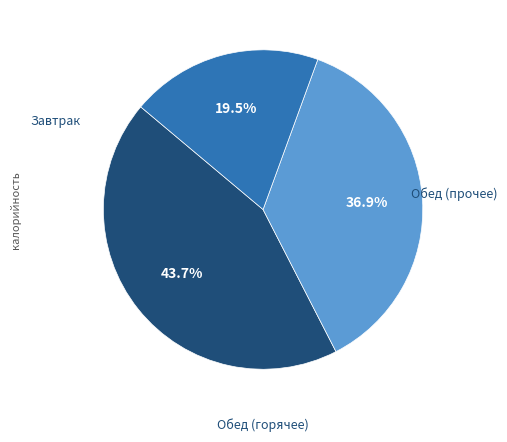

Is there any slice that represents more than half of the pie?

No